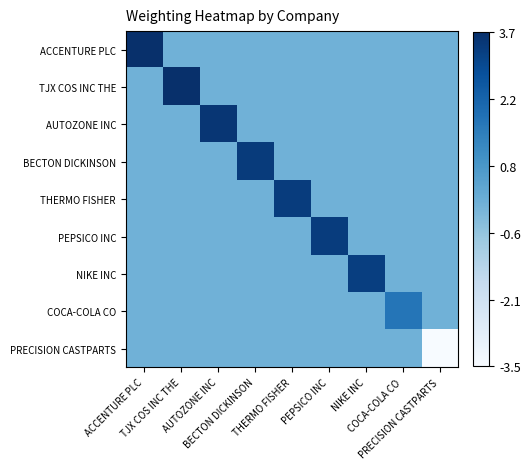

How many series are shown in this chart?

9